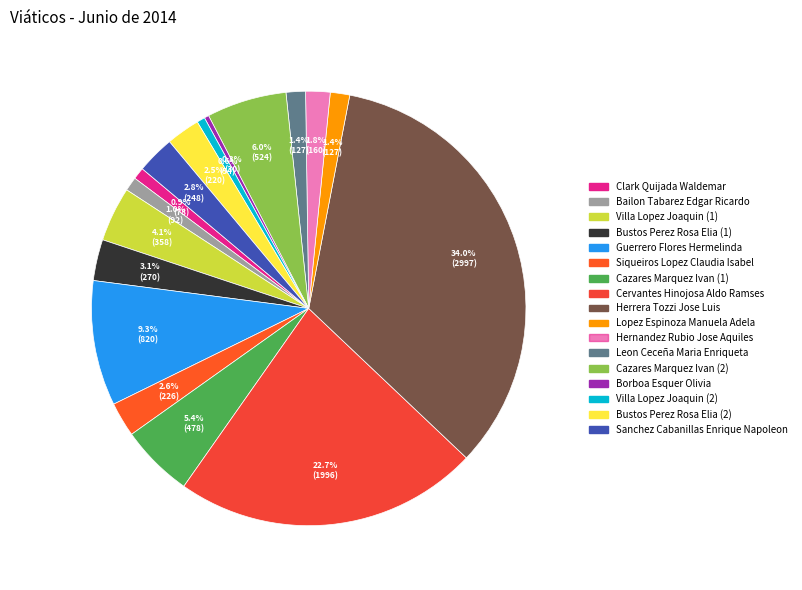

Which slice is the smallest?

Borboa Esquer Olivia